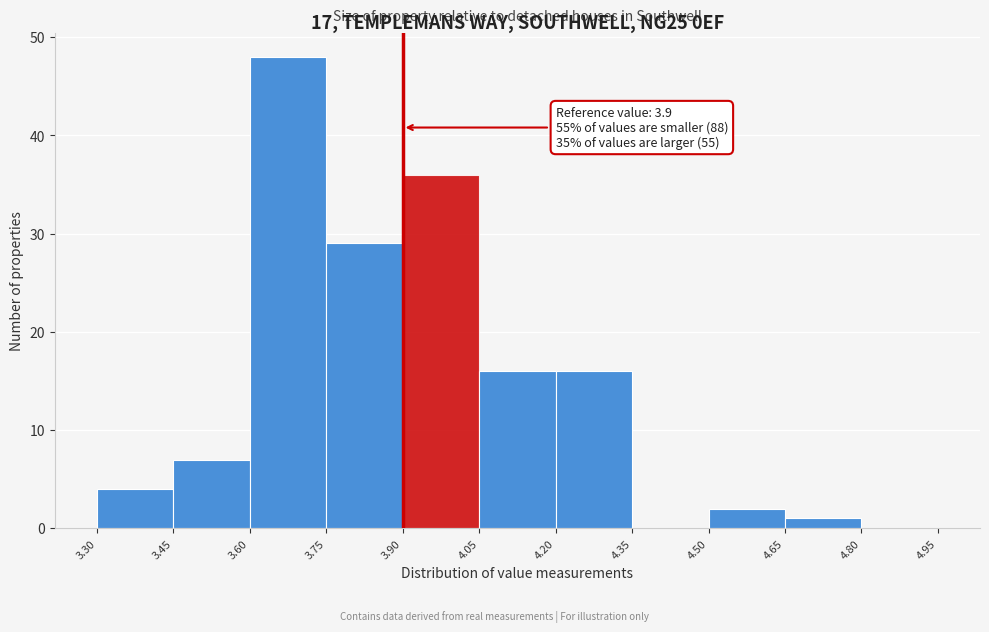

Which range on the x-axis has the tallest bar?

3.60 to 3.75